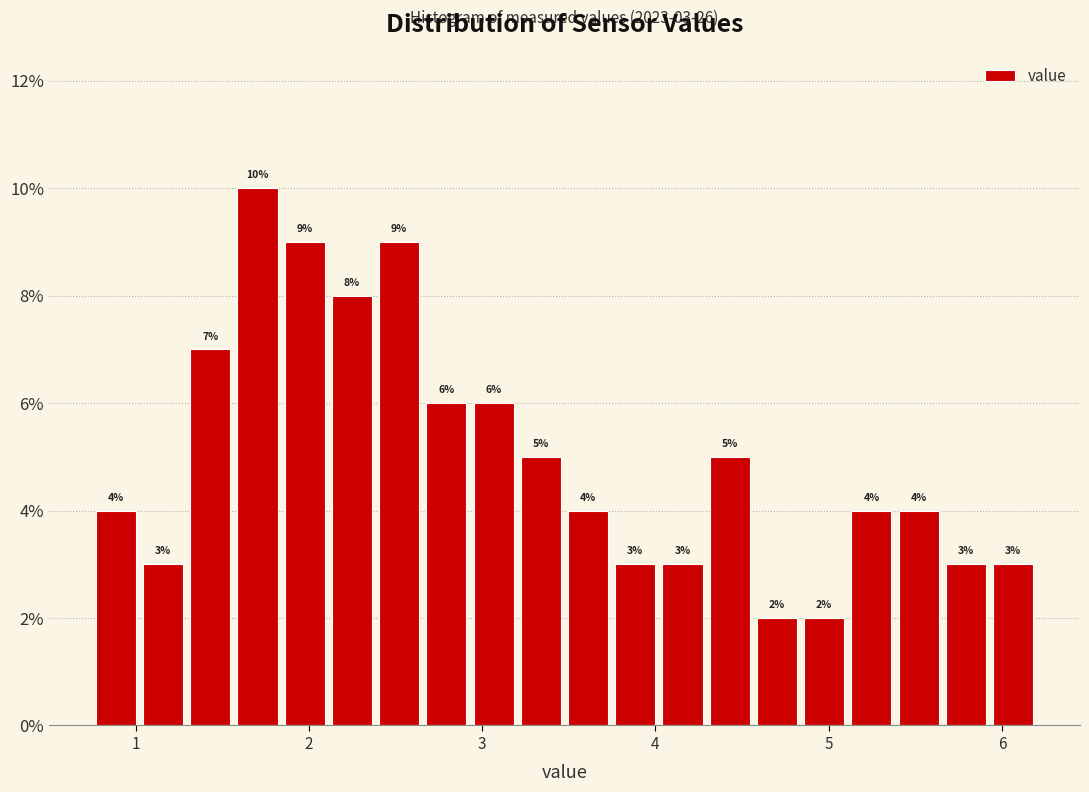

Around what value on the x-axis is the tallest bar? Give the approximate position of its centre, as read against the axis.

1.7